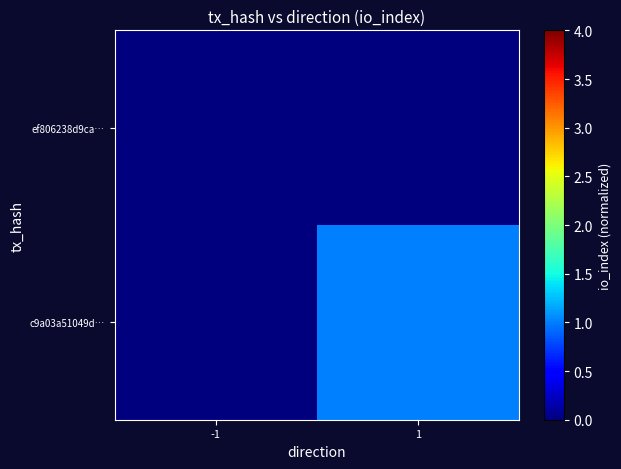

Reading left to right, what are all the values shown in this chart?

ef806238d9ca…: -1=0	1=0
c9a03a51049d…: -1=0	1=1